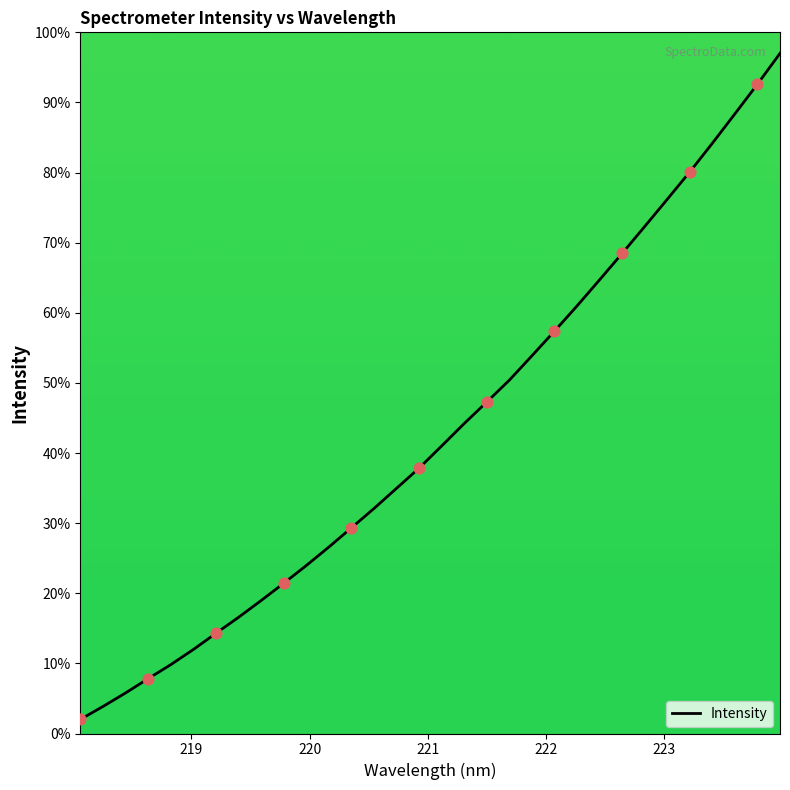

What is the smallest value displayed?

2.0